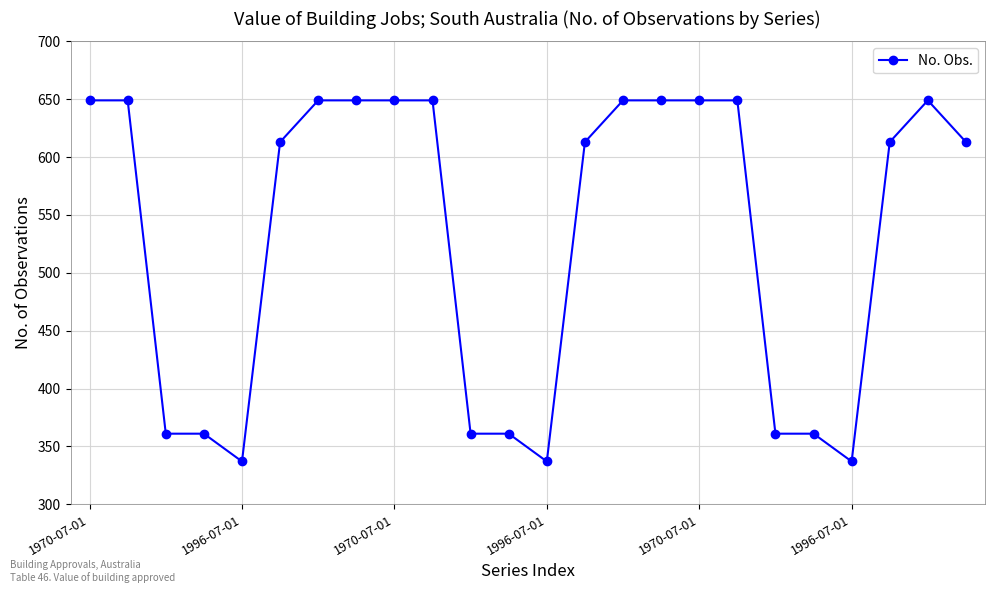

What is the value of the 19th point from the left?

361